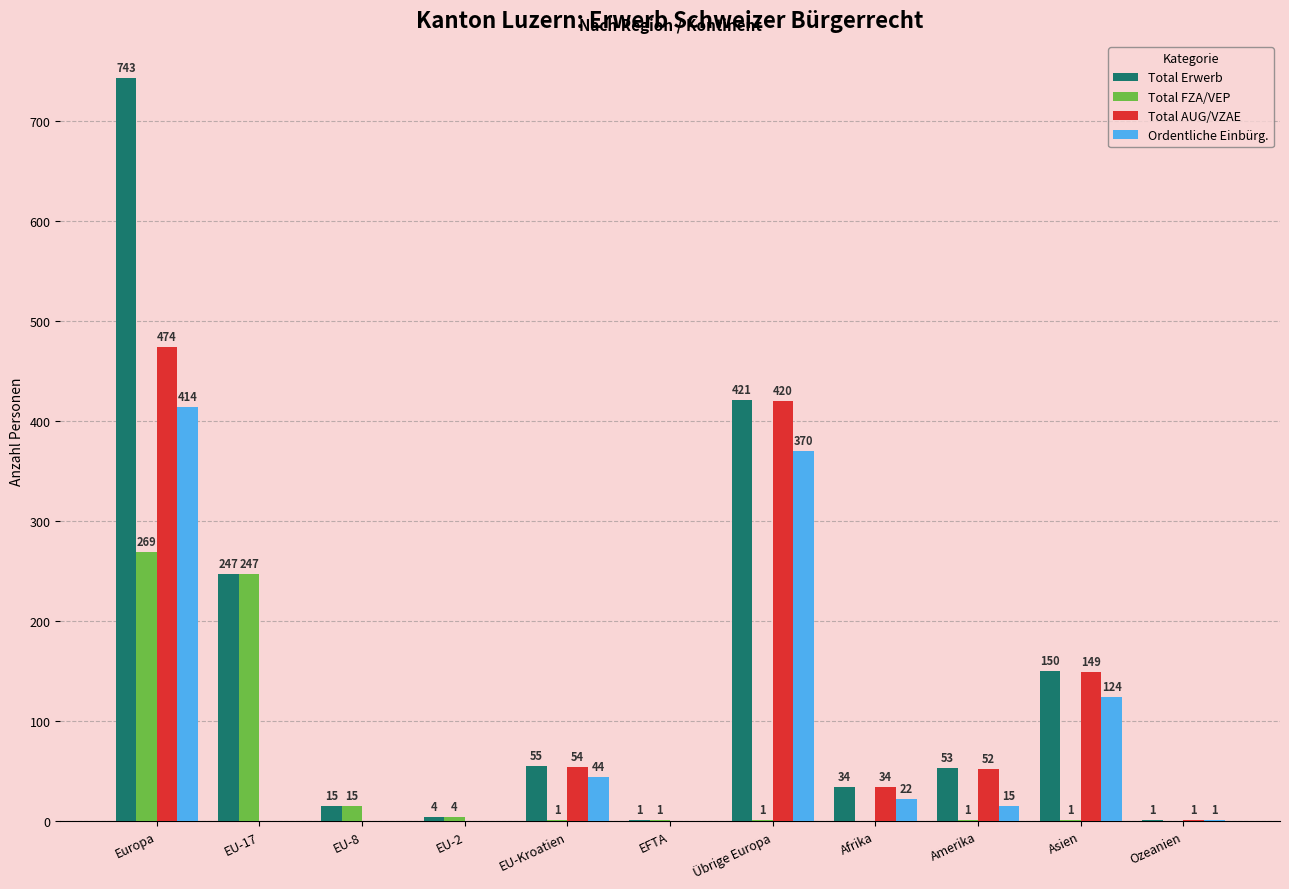

Is it true that Ordentliche Einbürg. equals 0 at EU-2?

True